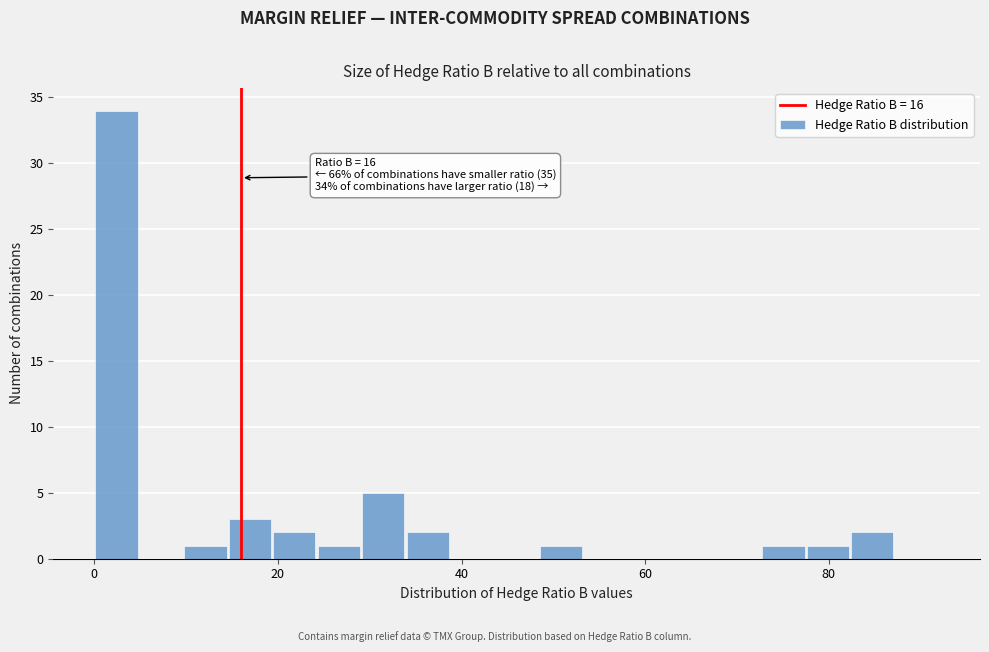

Read against the x-axis, roughly where is the centre of the tallest bar?

2